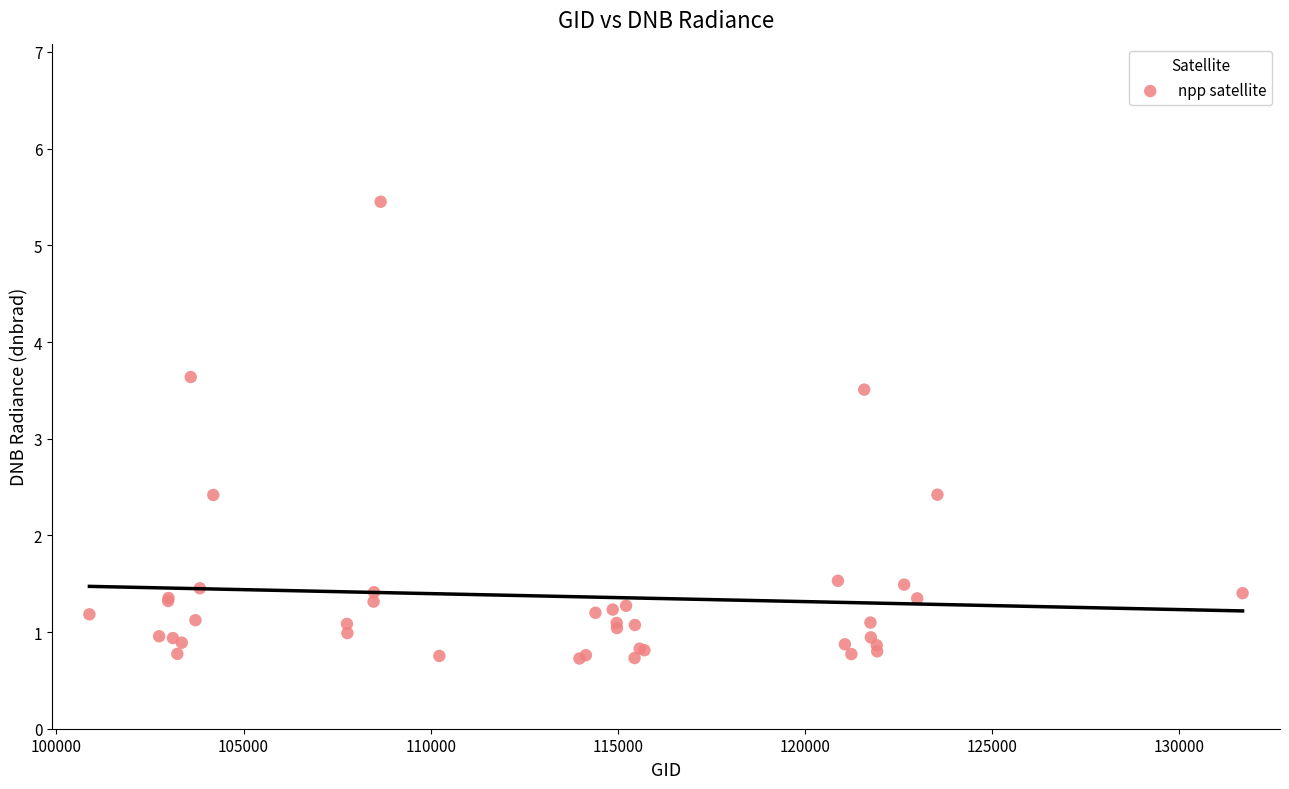

What Y value in the scatter plot is closest to 3?

3.5